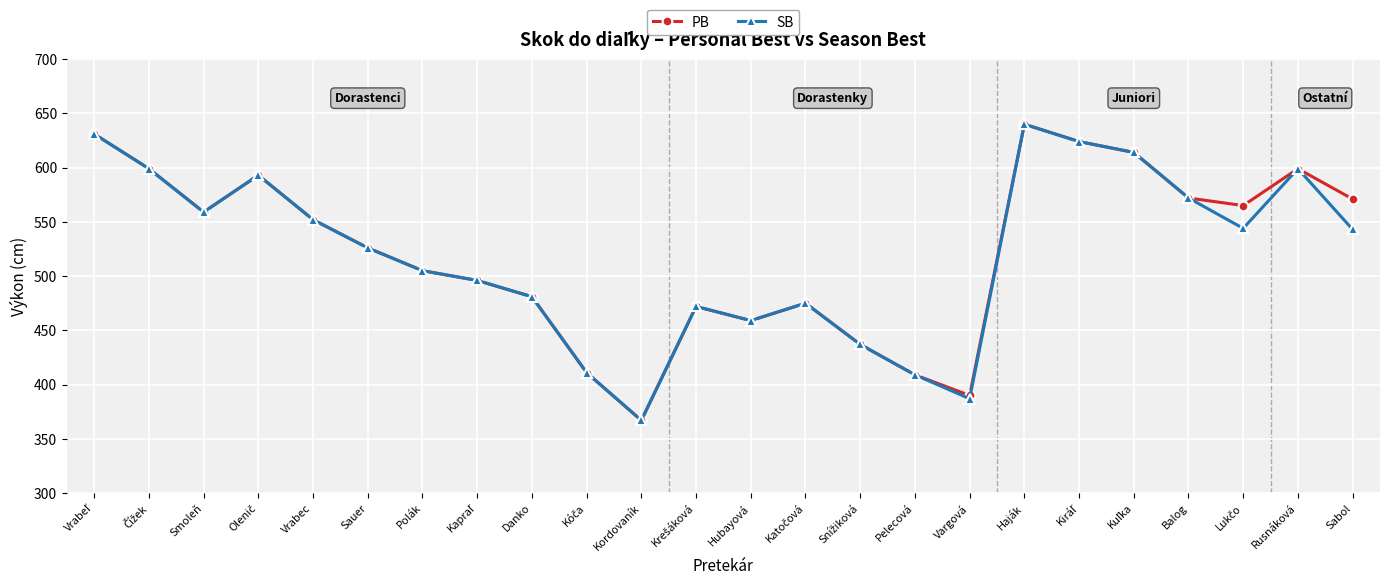

How many interior local valleys does the SB series have?

5